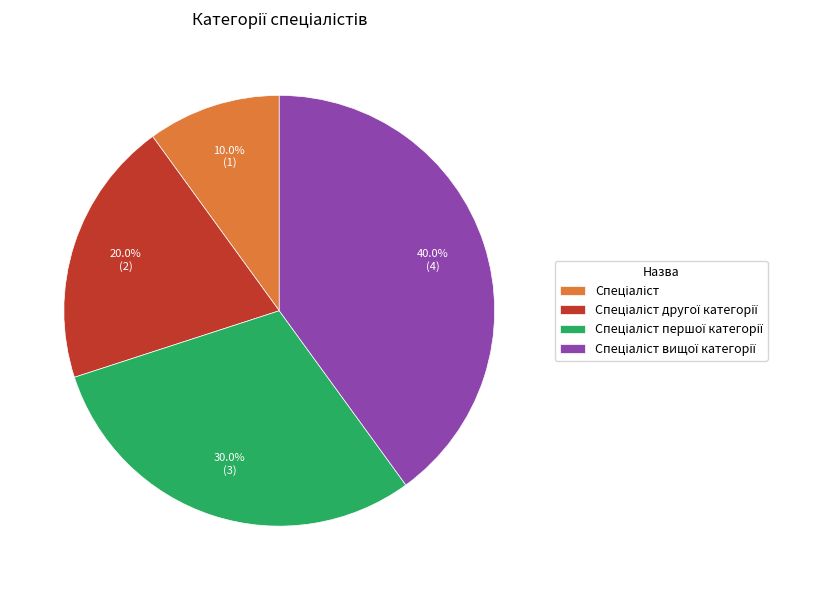

How many segments does this pie chart have?

4